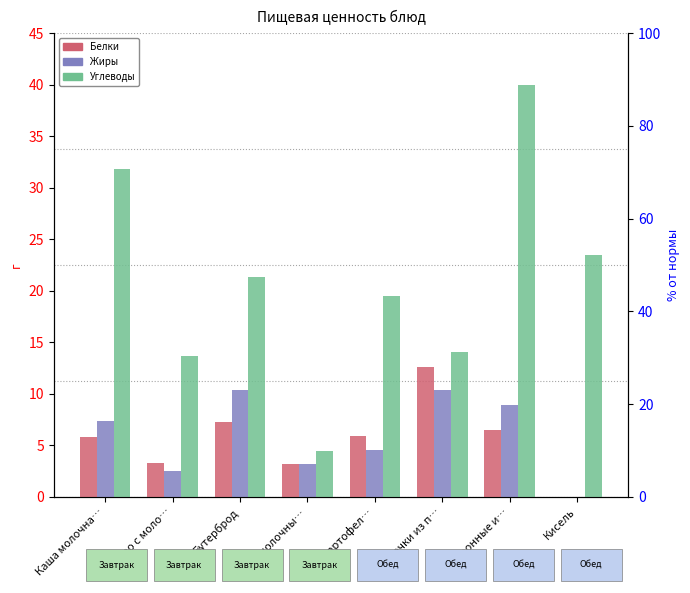

Reading right to left, what are all the values shown in this chart?

Белки: Кисель=0.0	Макаронные и…=6.5	Биточки из п…=12.6	Суп картофел…=5.9	Кисломолочны…=3.2	Бутерброд=7.2	Какао с моло…=3.3	Каша молочна…=5.8
Жиры: Кисель=0.0	Макаронные и…=8.9	Биточки из п…=10.4	Суп картофел…=4.5	Кисломолочны…=3.2	Бутерброд=10.3	Какао с моло…=2.5	Каша молочна…=7.3
Углеводы: Кисель=23.5	Макаронные и…=40.0	Биточки из п…=14.1	Суп картофел…=19.5	Кисломолочны…=4.5	Бутерброд=21.3	Какао с моло…=13.7	Каша молочна…=31.8